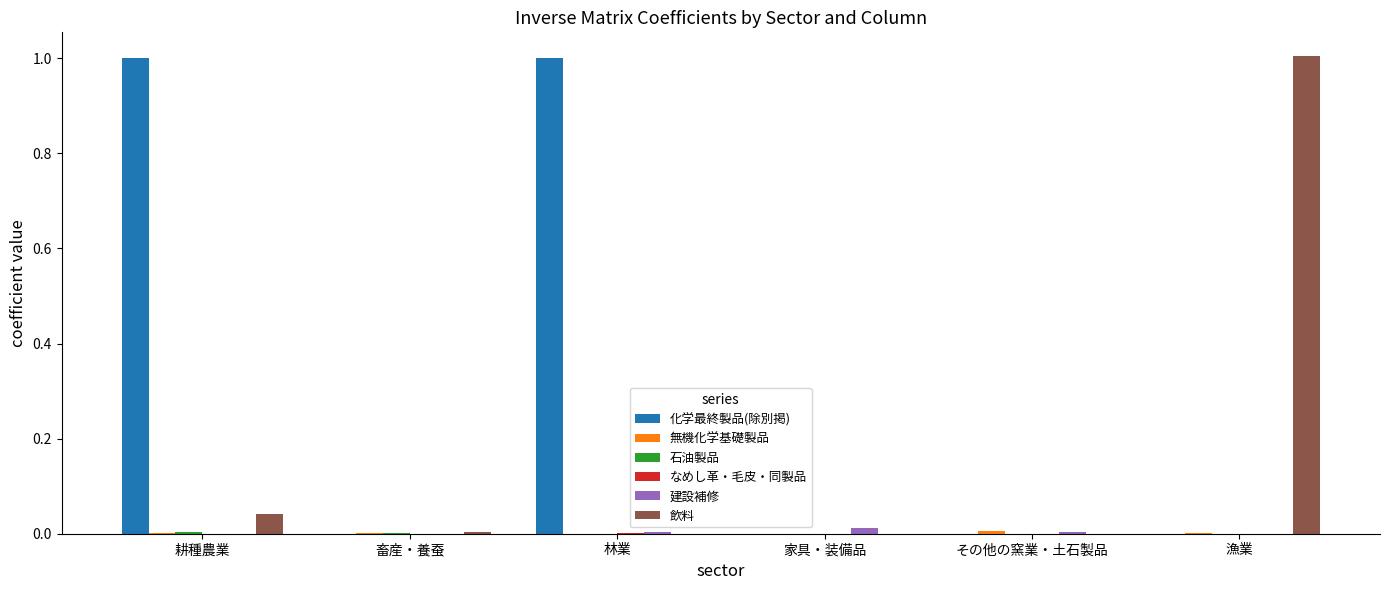

Count the number of categories in the chart.

6